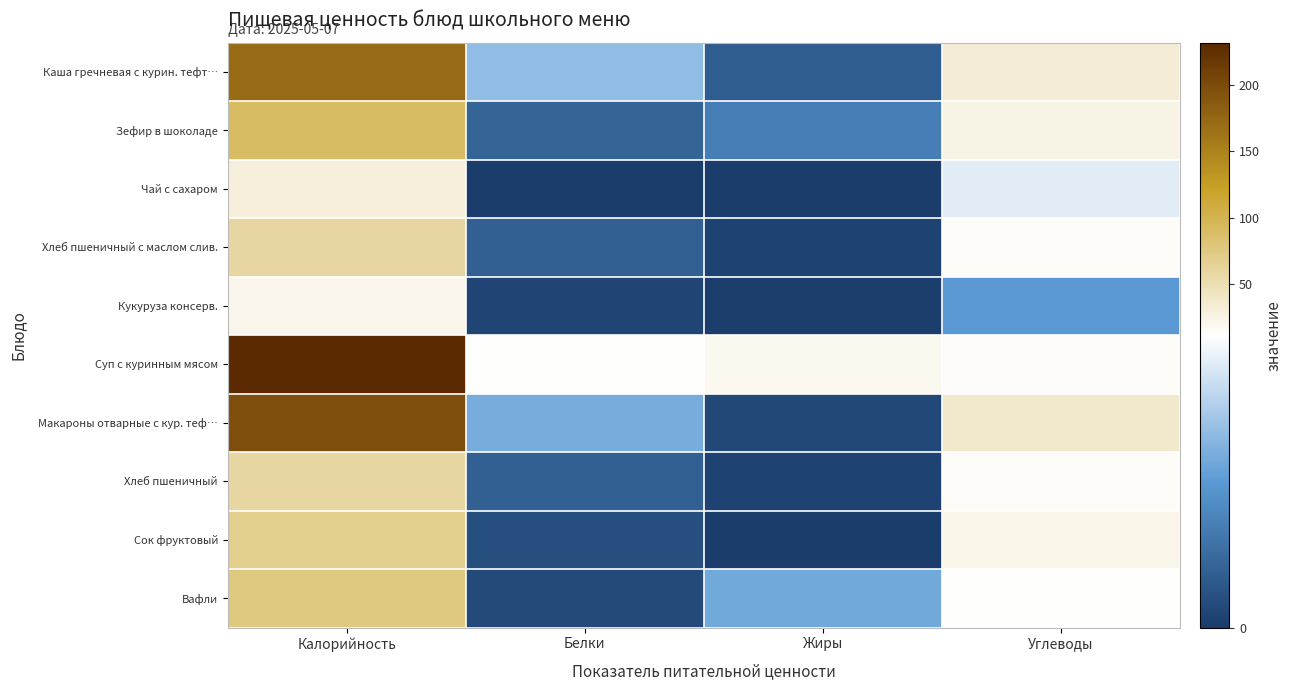

At Углеводы, list the series in order from largest to smallest.

Макароны отварные с кур. теф…, Каша гречневая с курин. тефт…, Зефир в шоколаде, Сок фруктовый, Суп с куринным мясом, Хлеб пшеничный с маслом слив., Хлеб пшеничный, Вафли, Чай с сахаром, Кукуруза консерв.